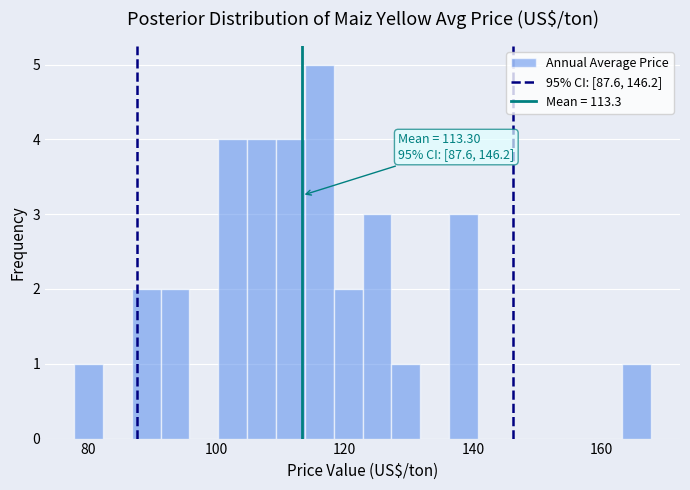

Around what value on the x-axis is the tallest bar? Give the approximate position of its centre, as read against the axis.

116